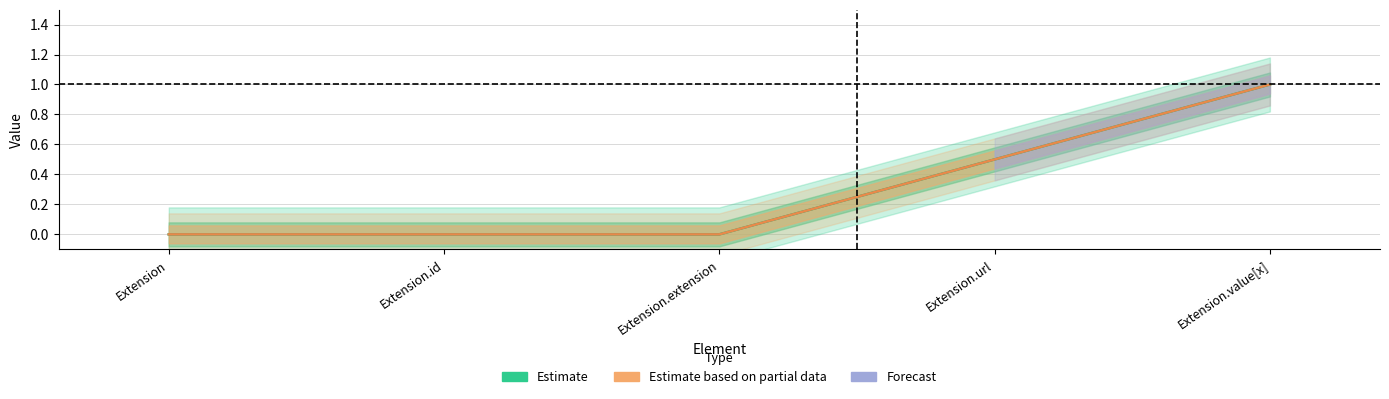

What is the label of the 1st point from the right?

Extension.value[x]